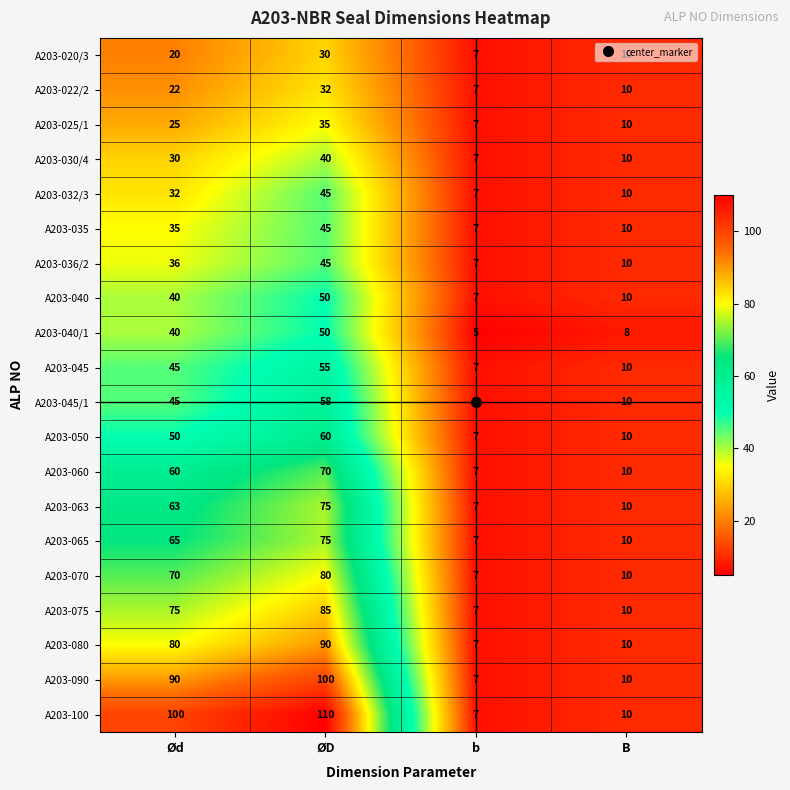

Which series has the largest total across all categories?

A203-100